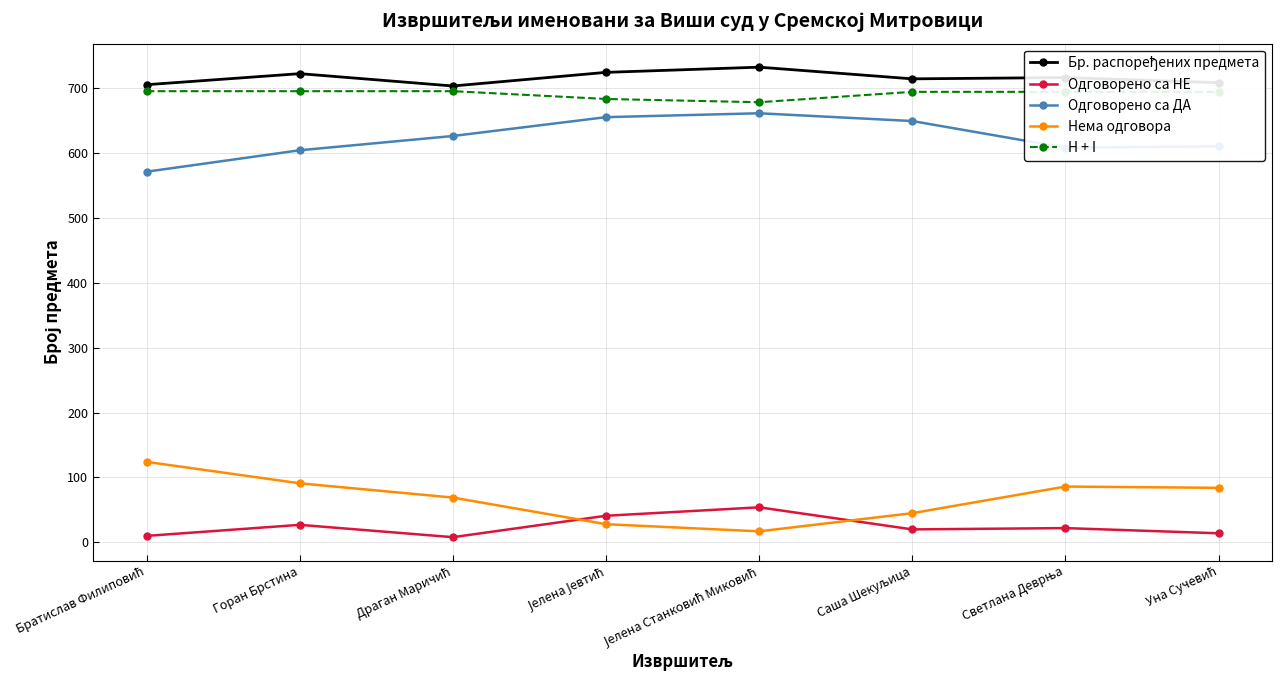

At which category does Одговорено са НЕ reach its first local peak?

Горан Брстина